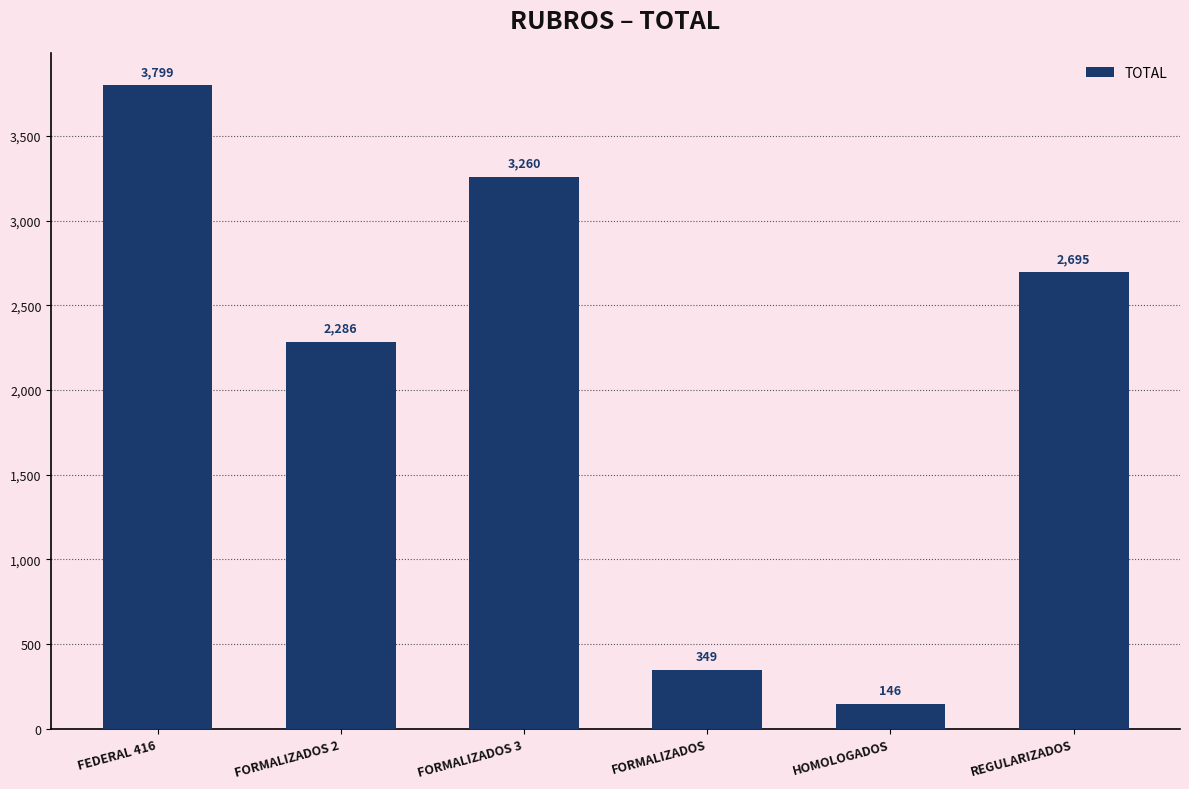

How many values are below 2695?

3